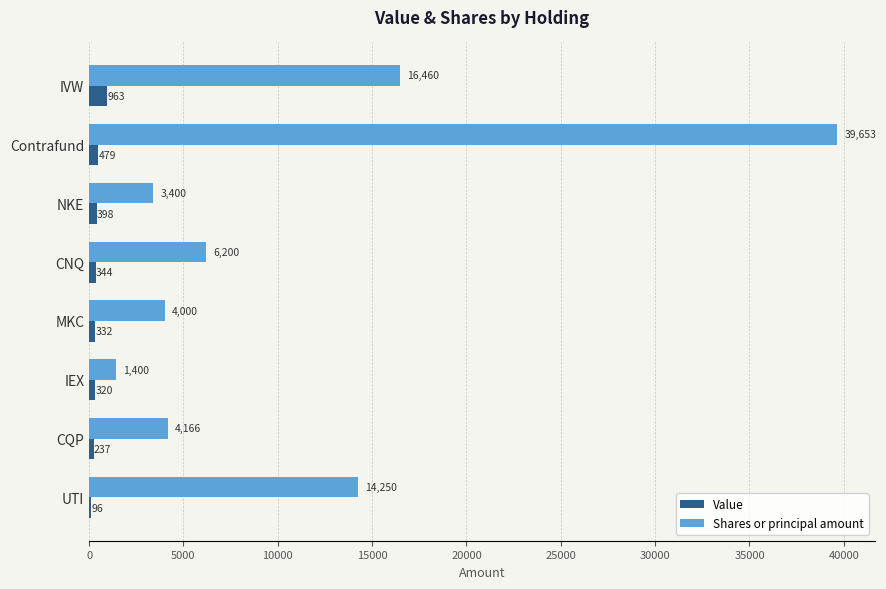

At which category is the sum across all series the highest?

Contrafund